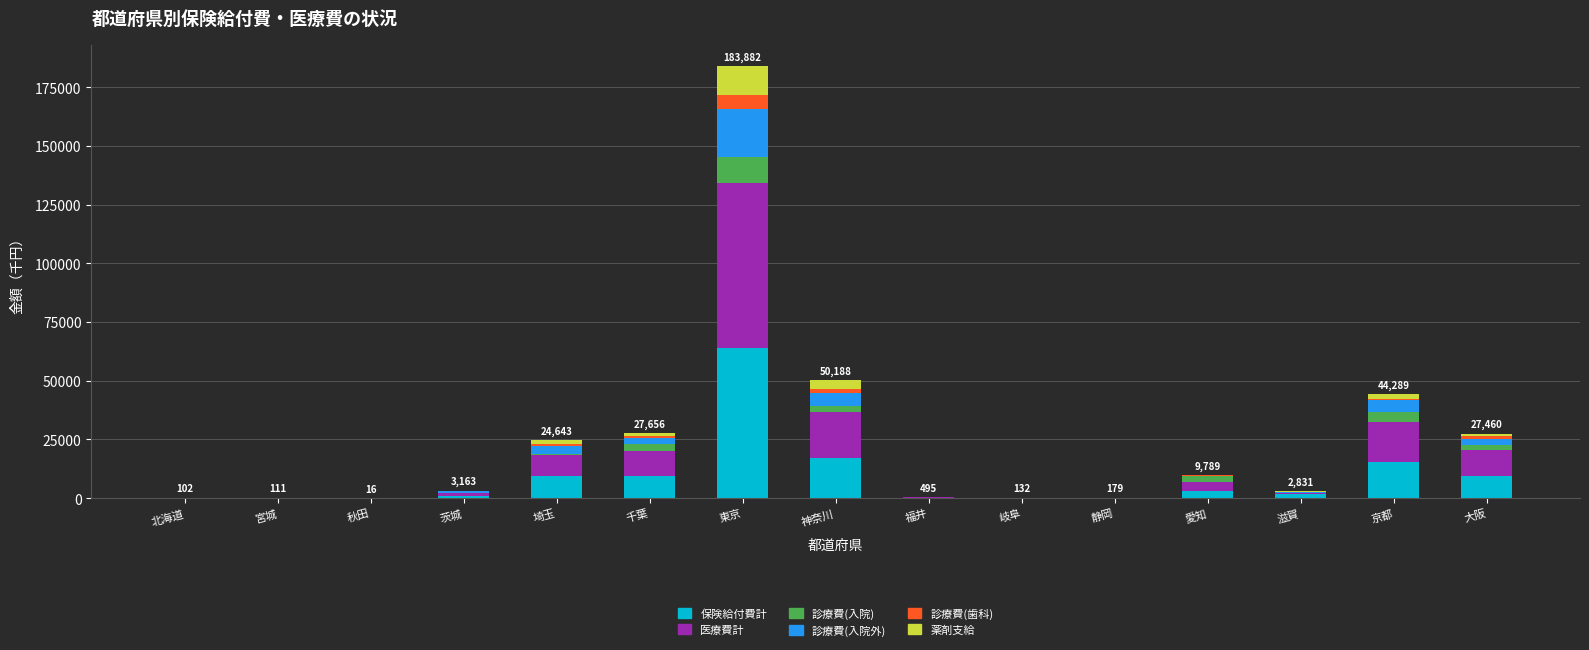

At which category is the sum across all series the highest?

東京